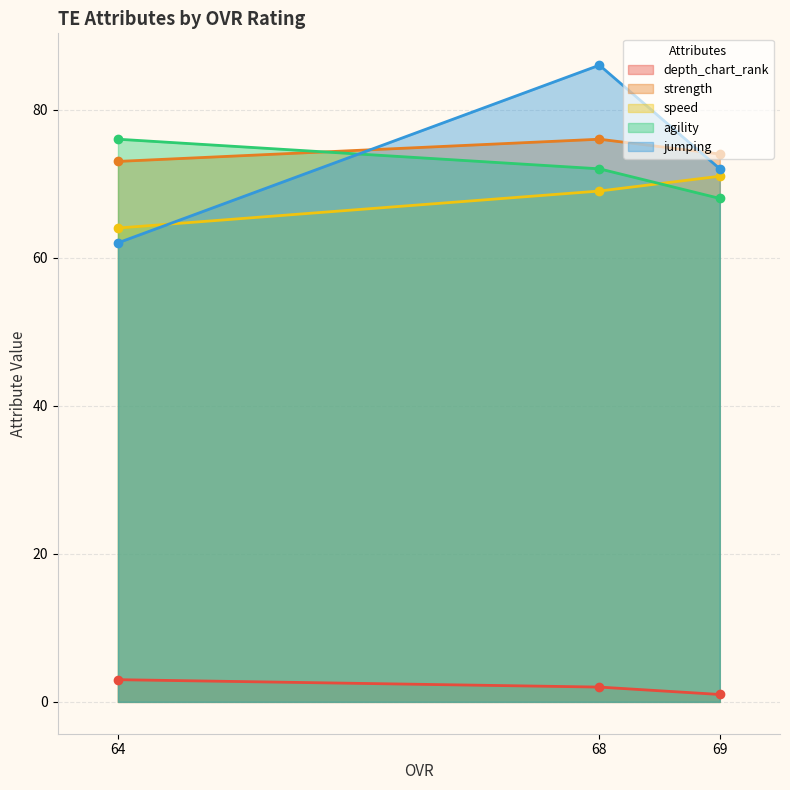

Which series has the largest total across all categories?

strength